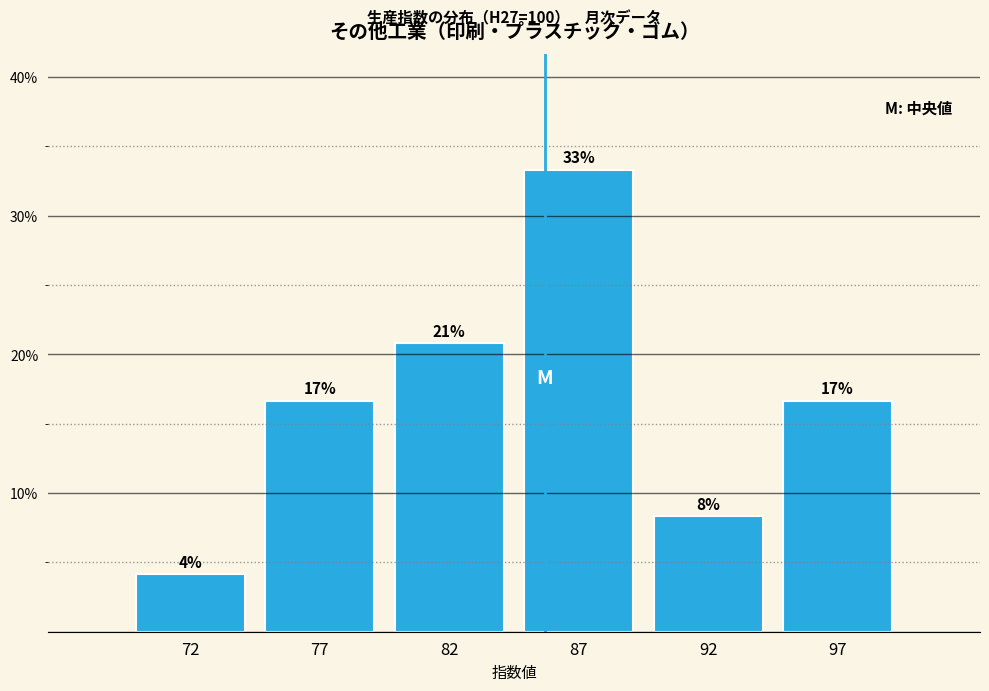

Does the chart contain any negative values?

No